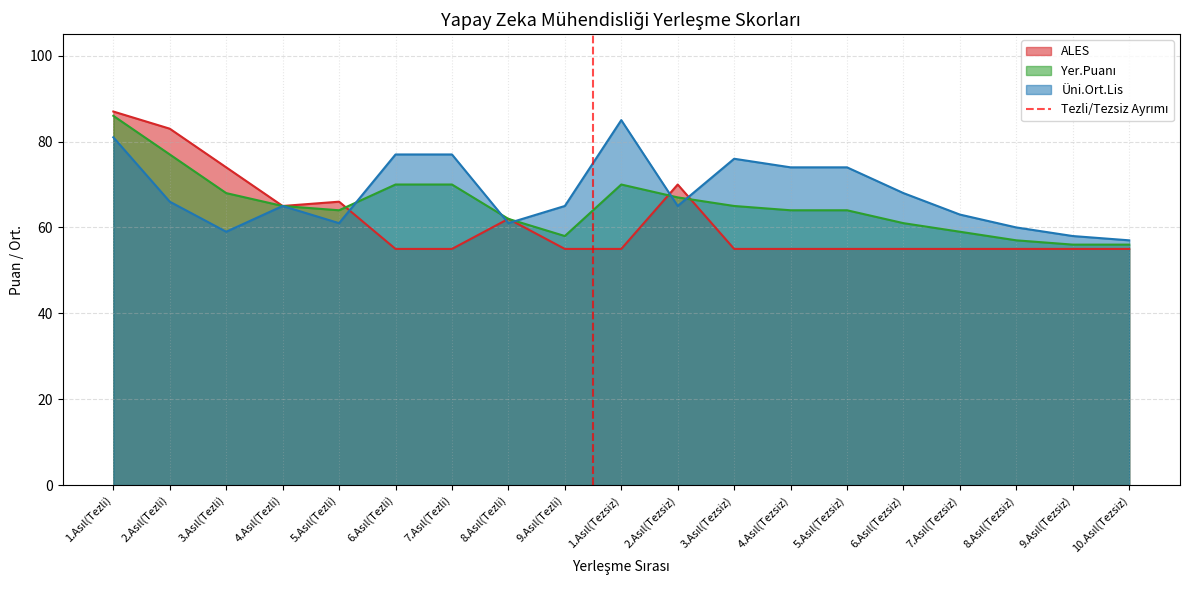

What is the highest value of the Üni.Ort.Lis series?

85